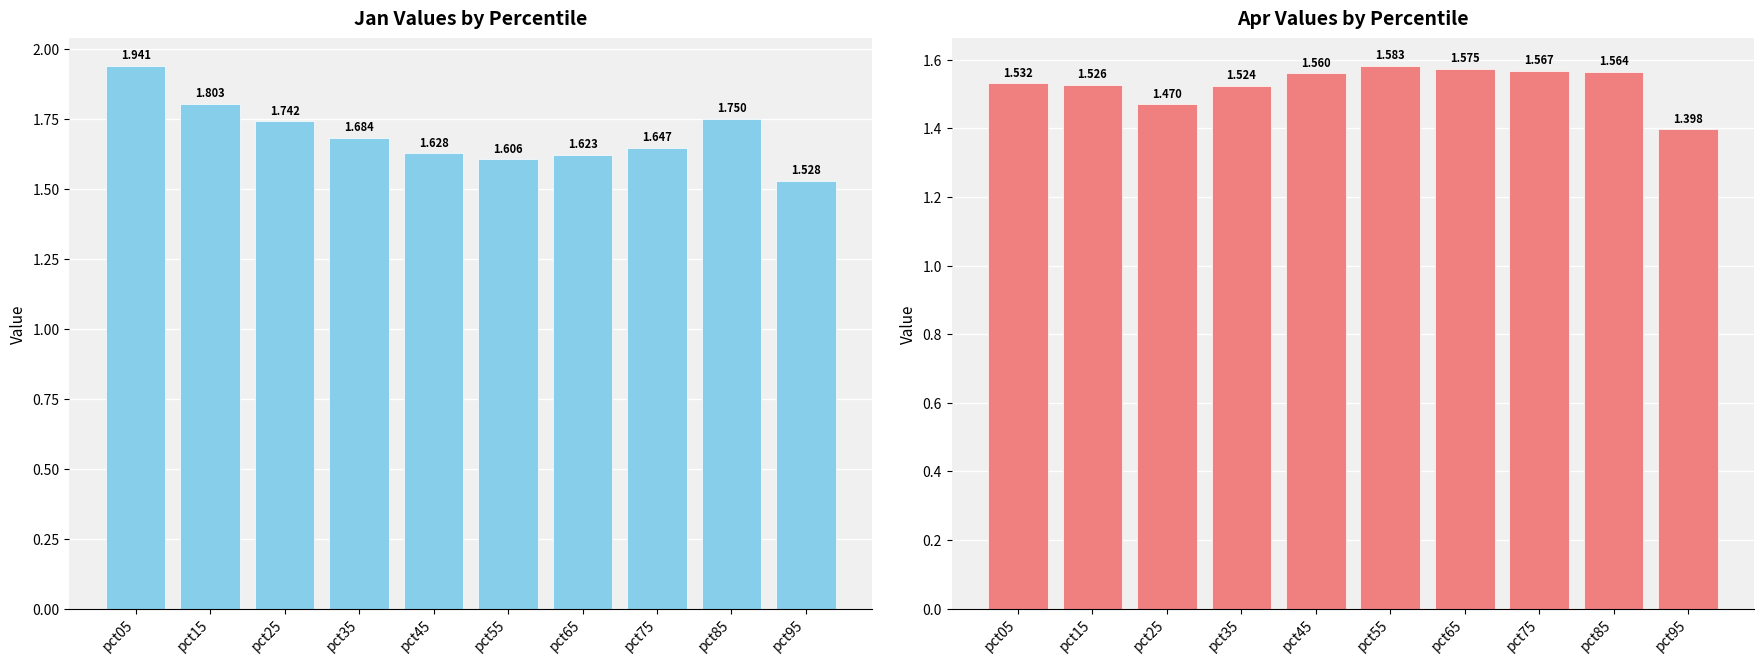

How many groups of bars are there?

10